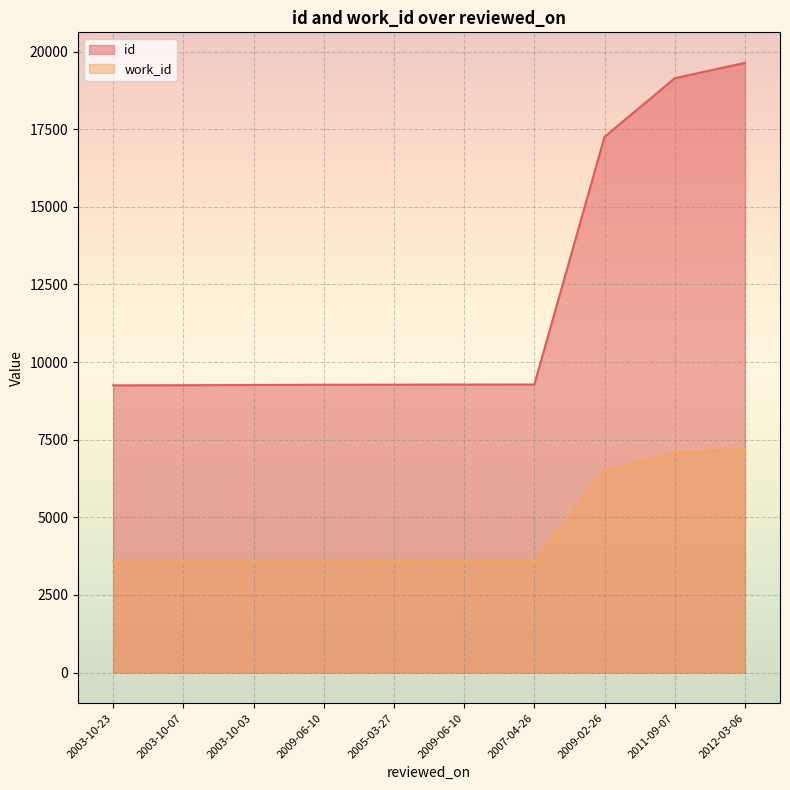

What is the spread (max minus min) of values at 2009-02-26?

10767